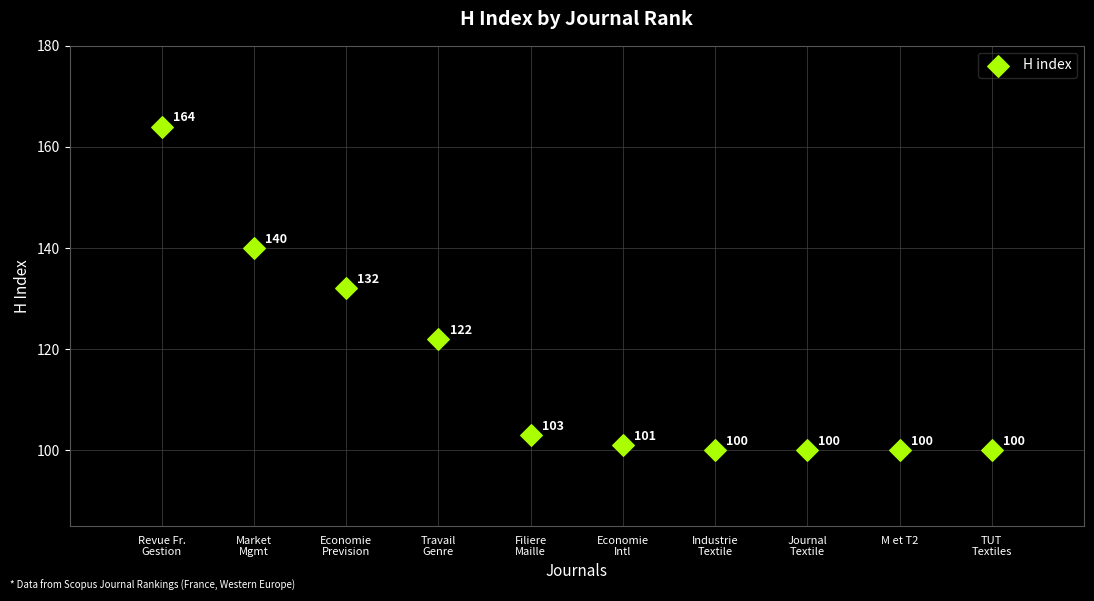

What is the range of X values (max minus min)?

9